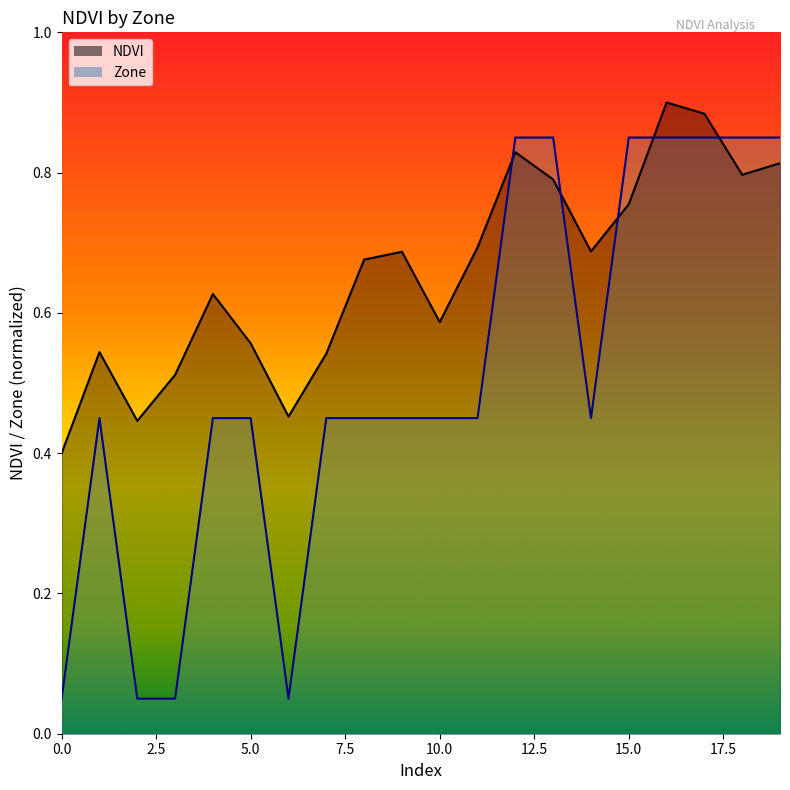

What is the sum of the NDVI values at 19 and 0?

1.2